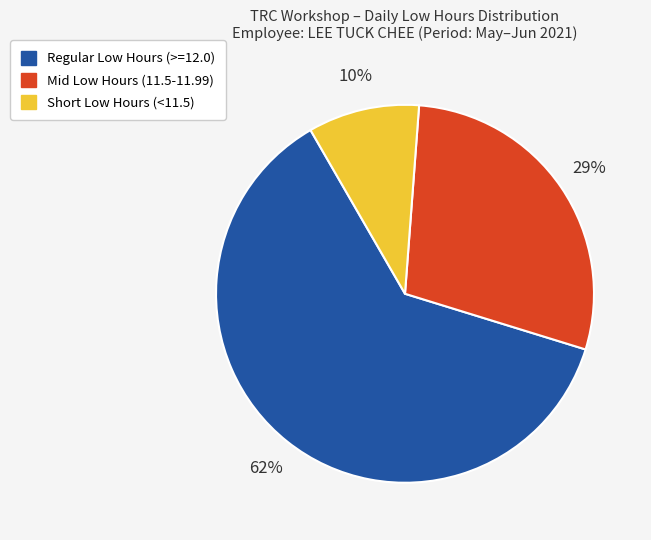

Does Regular Low Hours (>=12.0) account for over 50% of the chart?

Yes